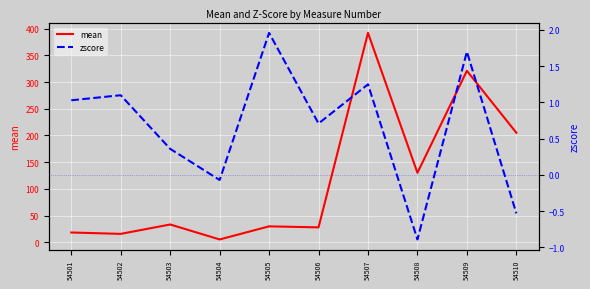

At which label does mean first exceed 33?

54503